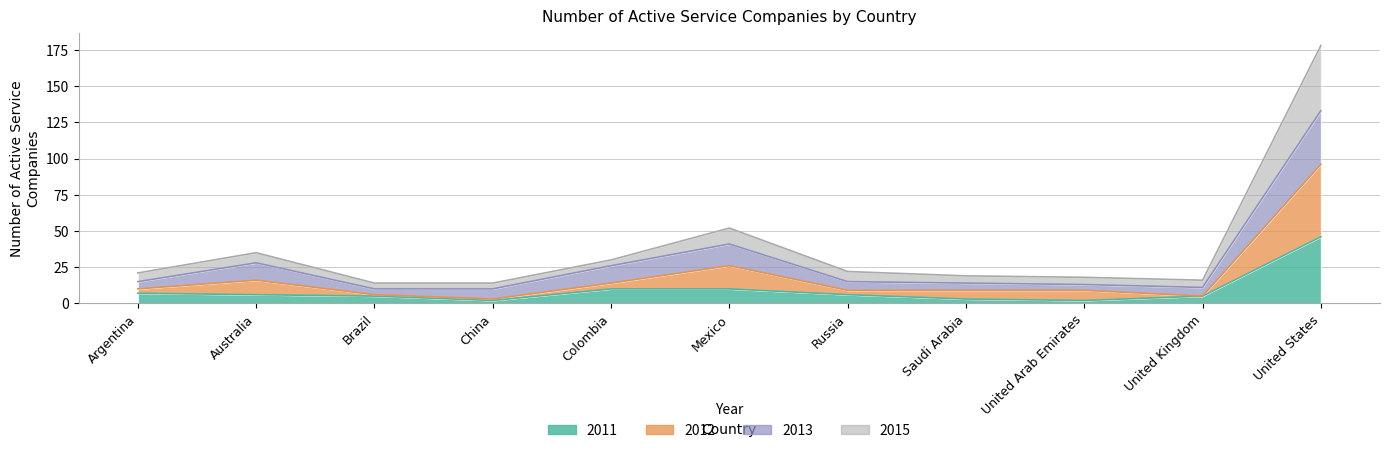

How many series are shown in this chart?

4